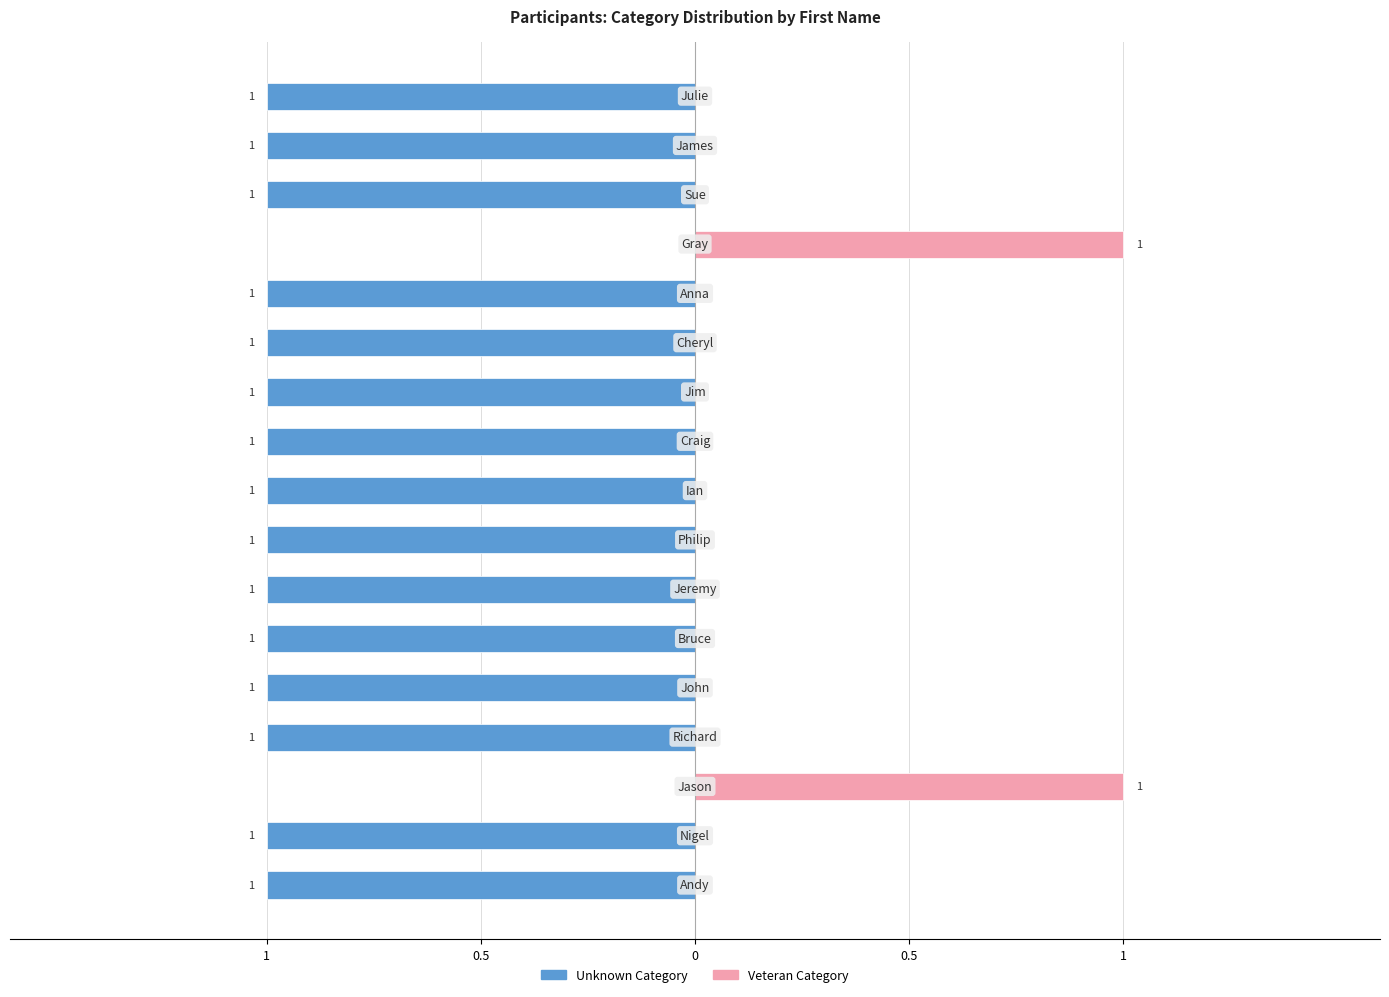

List the series in order of their overall mean, lowest first.

Unknown Category, Veteran Category